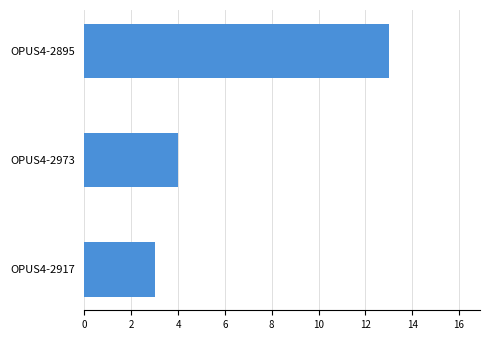

What is the label of the 1st bar from the top?

OPUS4-2895